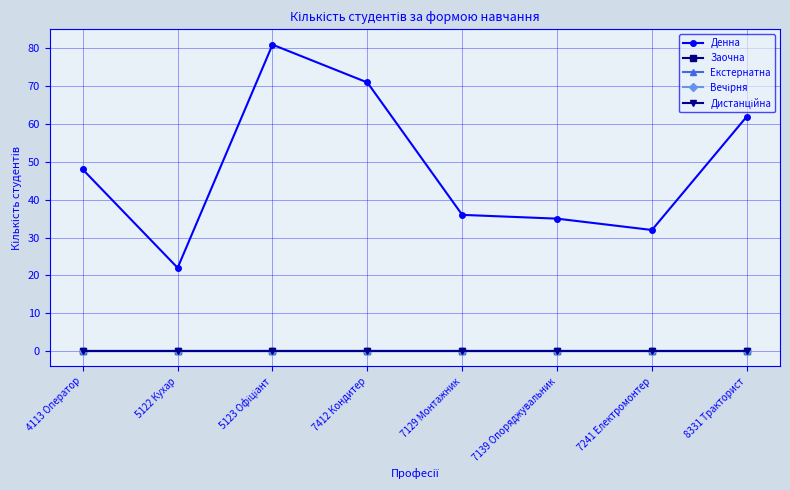

Does the chart have visible grid lines?

Yes